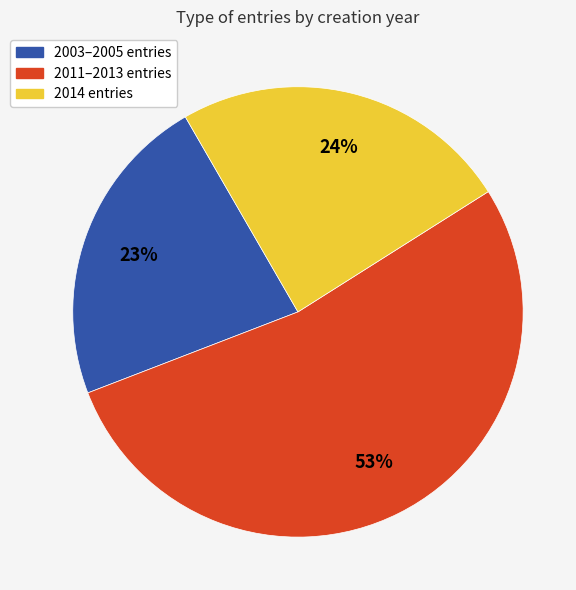

Is there any slice that represents more than half of the pie?

Yes